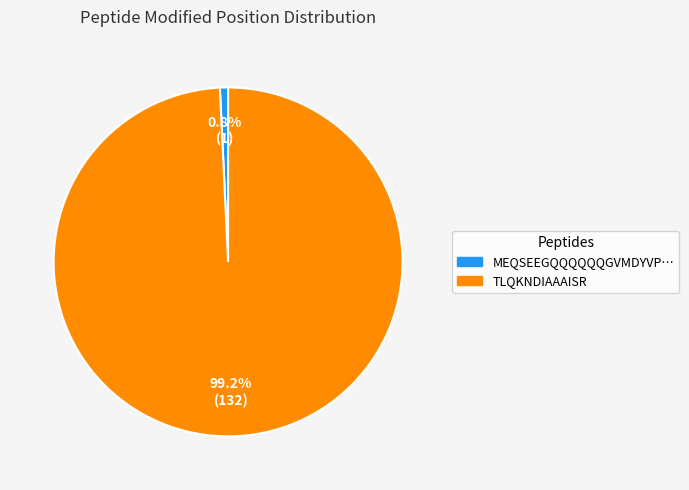

How many slices are in this pie chart?

2